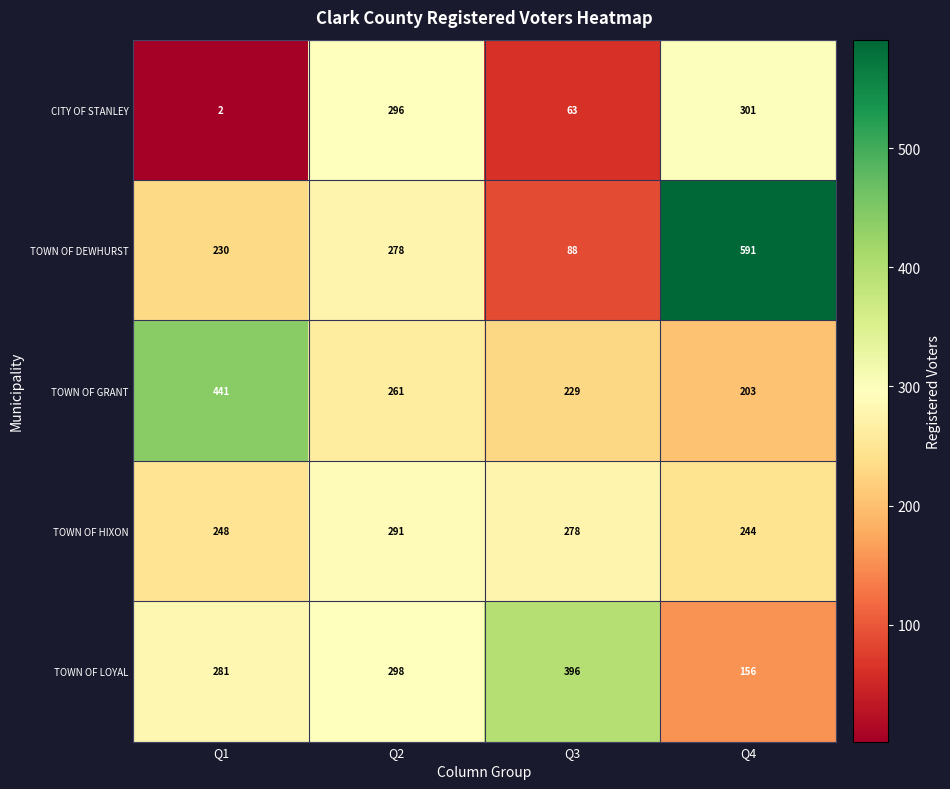

Between Q2 and Q3, which series saw the biggest shift?

CITY OF STANLEY